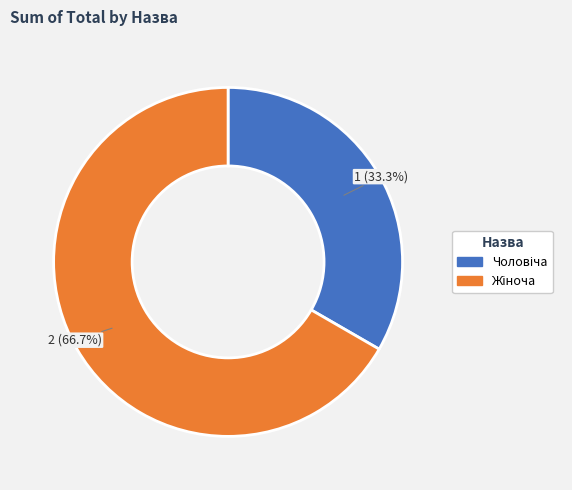

Does any single category account for the majority?

Yes